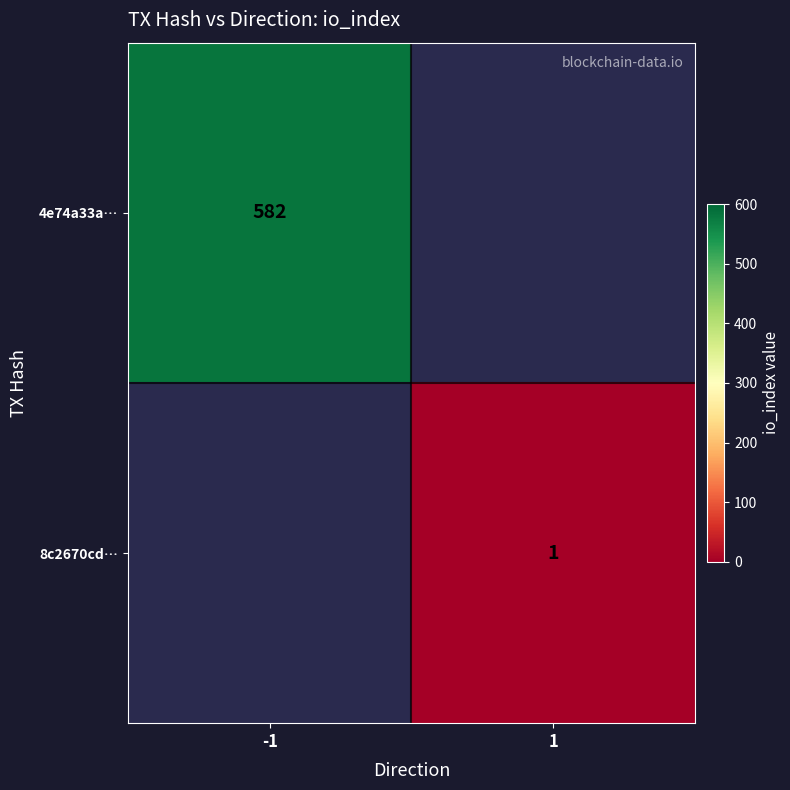

The 4e74a33a… series shows 973.9 at -1. True or false?

False